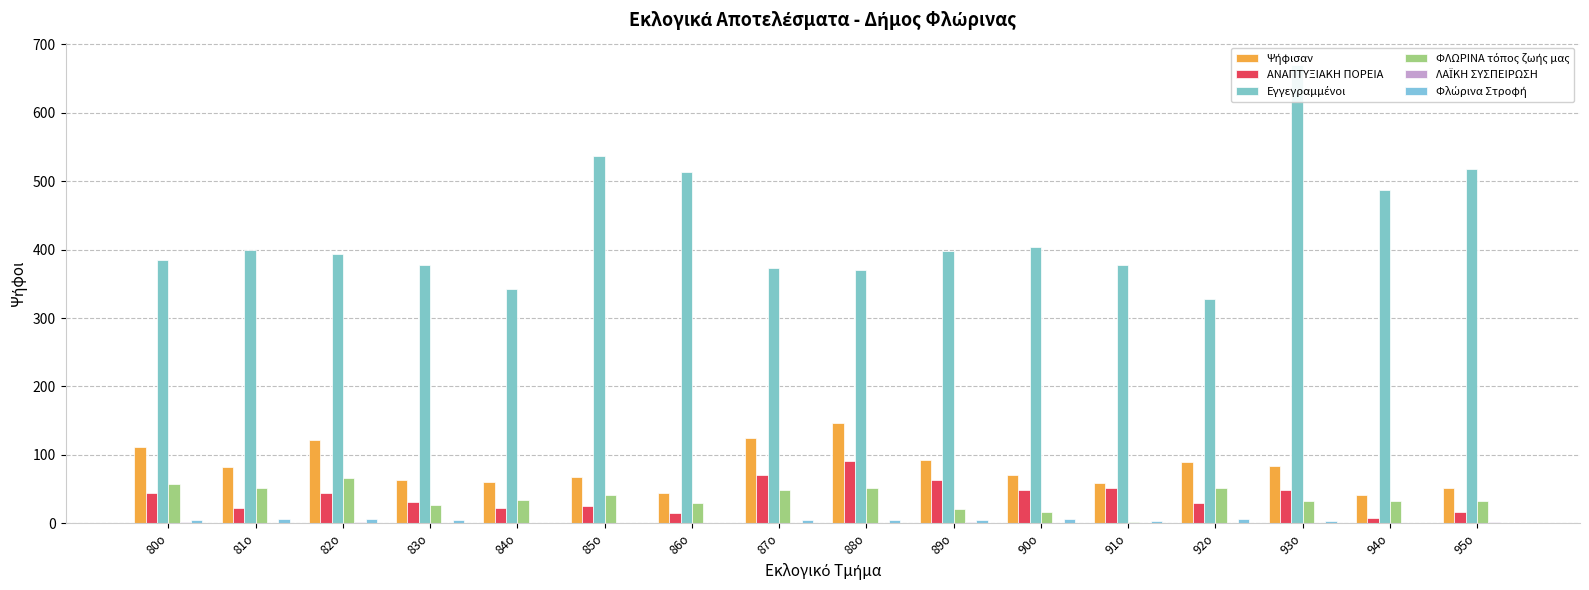

Reading left to right, transcribe all the data shown in this chart.

Ψήφισαν: 80ο=111	81ο=82	82ο=122	83ο=63	84ο=61	85ο=67	86ο=45	87ο=125	88ο=147	89ο=93	90ο=71	91ο=59	92ο=90	93ο=84	94ο=41	95ο=52
ΑΝΑΠΤΥΞΙΑΚΗ ΠΟΡΕΙΑ: 80ο=44	81ο=23	82ο=45	83ο=31	84ο=23	85ο=25	86ο=15	87ο=70	88ο=91	89ο=63	90ο=49	91ο=51	92ο=29	93ο=48	94ο=8	95ο=17
Εγγεγραμμένοι: 80ο=385	81ο=400	82ο=393	83ο=378	84ο=343	85ο=537	86ο=514	87ο=373	88ο=370	89ο=398	90ο=404	91ο=377	92ο=328	93ο=669	94ο=487	95ο=518
ΦΛΩΡΙΝΑ τόπος ζωής μας: 80ο=58	81ο=51	82ο=66	83ο=27	84ο=34	85ο=41	86ο=29	87ο=48	88ο=51	89ο=21	90ο=16	91ο=2	92ο=52	93ο=33	94ο=32	95ο=33
ΛΑΪΚΗ ΣΥΣΠΕΙΡΩΣΗ: 80ο=2	81ο=1	82ο=2	83ο=0	84ο=1	85ο=0	86ο=0	87ο=0	88ο=0	89ο=2	90ο=0	91ο=1	92ο=1	93ο=0	94ο=1	95ο=2
Φλώρινα Στροφή: 80ο=5	81ο=6	82ο=6	83ο=5	84ο=1	85ο=0	86ο=0	87ο=5	88ο=5	89ο=5	90ο=6	91ο=4	92ο=7	93ο=3	94ο=0	95ο=0